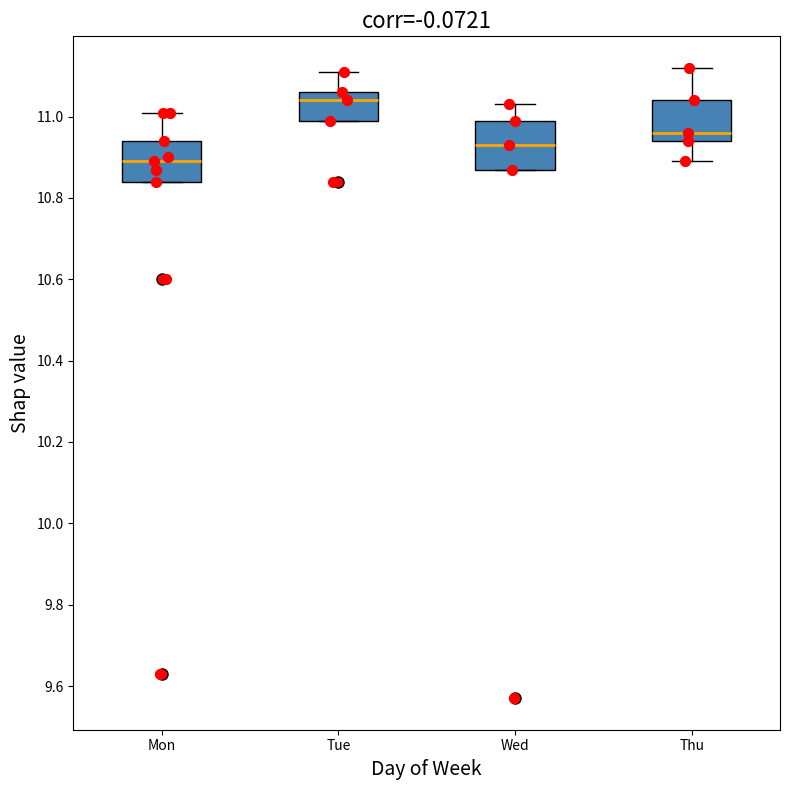

Reading left to right, read every box against the y-axis: the position of its median line, the range the box covers, and the ends of its whiskers. The values are not printed on the chart, so give them approximately, as read against the axis.

Mon: median 10.90, box 10.84 to 10.94, whiskers 10.84 to 11.02
Tue: median 11.04, box 11.00 to 11.06, whiskers 11.00 to 11.12
Wed: median 10.94, box 10.88 to 11.00, whiskers 10.88 to 11.04
Thu: median 10.96, box 10.94 to 11.04, whiskers 10.90 to 11.12